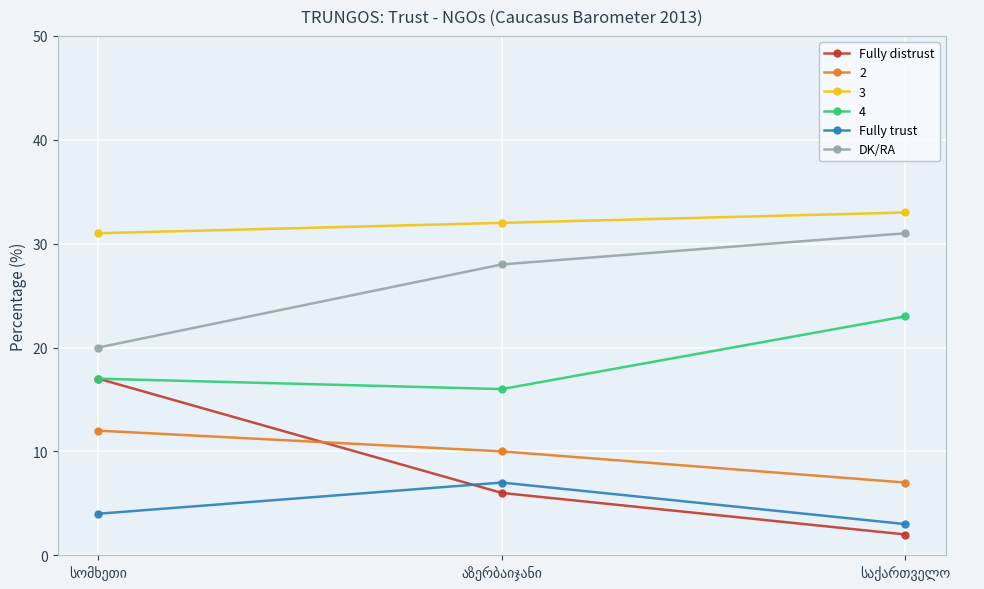

Which series has the largest total across all categories?

3